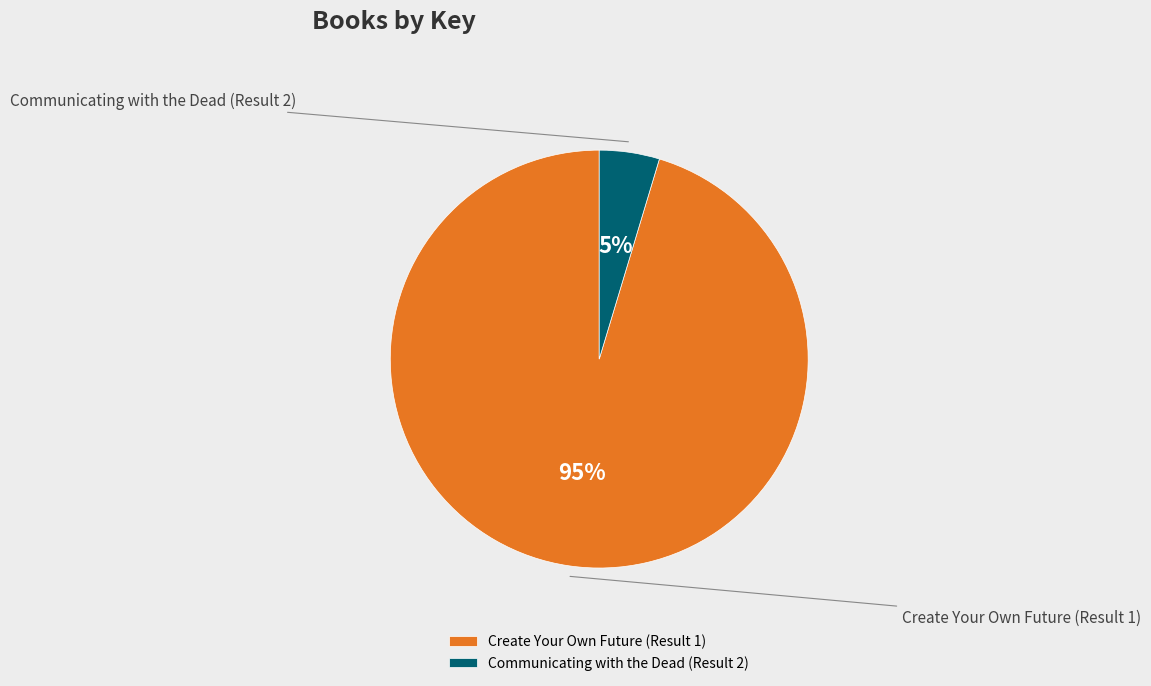

Rank the categories by value from lowest to highest.

Communicating with the Dead (Result 2), Create Your Own Future (Result 1)